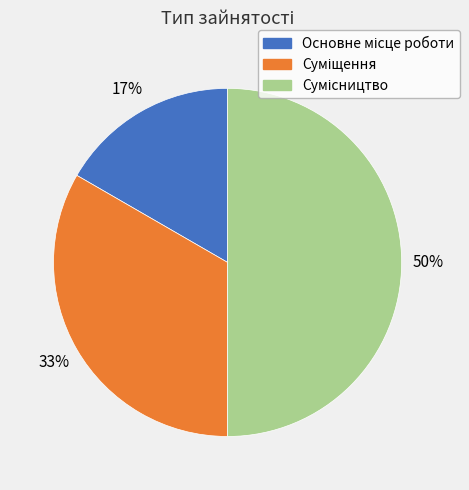

To the nearest percent, what is the difference between the largest and smallest slice percentages?

33%